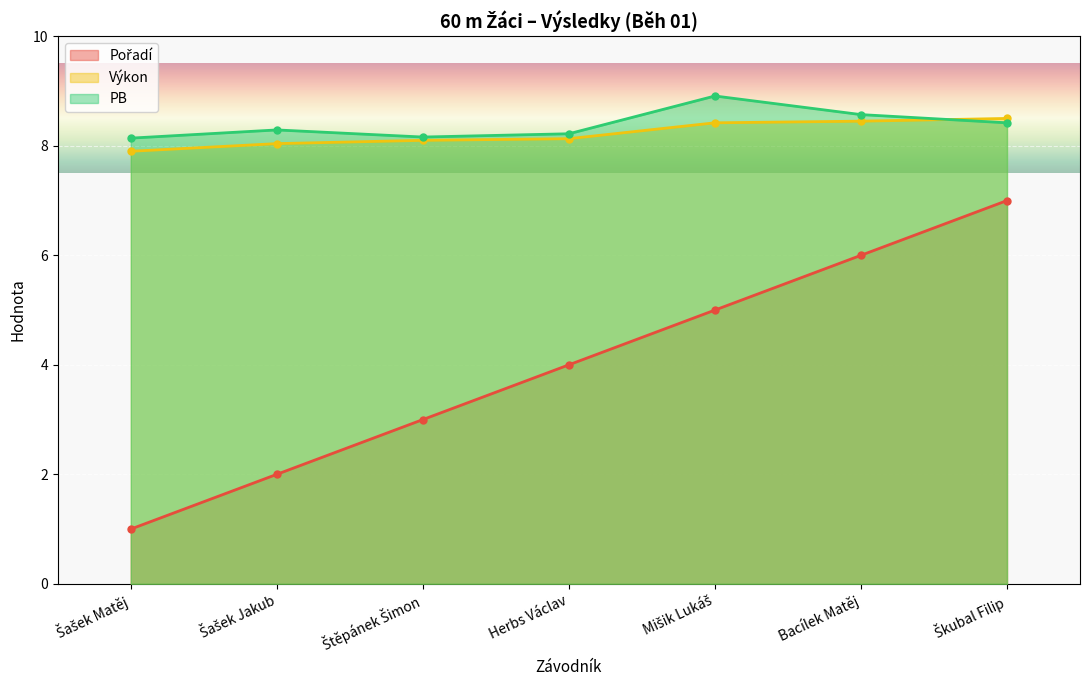

True or false: Pořadí and Výkon cross at least once.

False